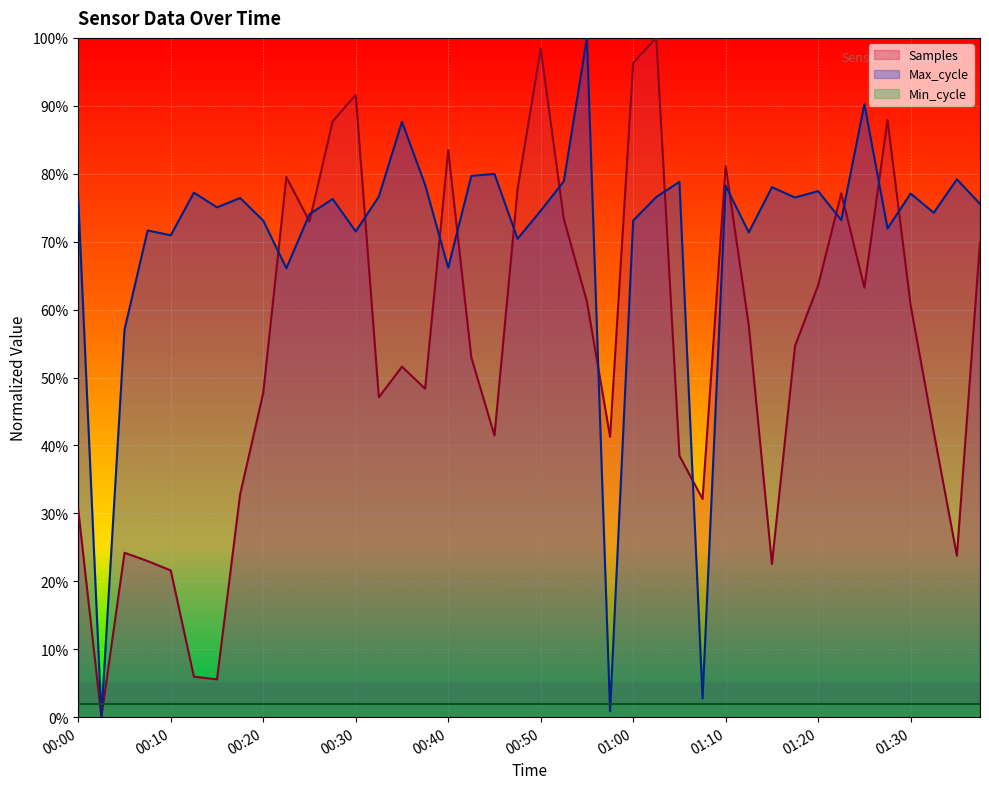

Which series has the widest spread of values?

Samples